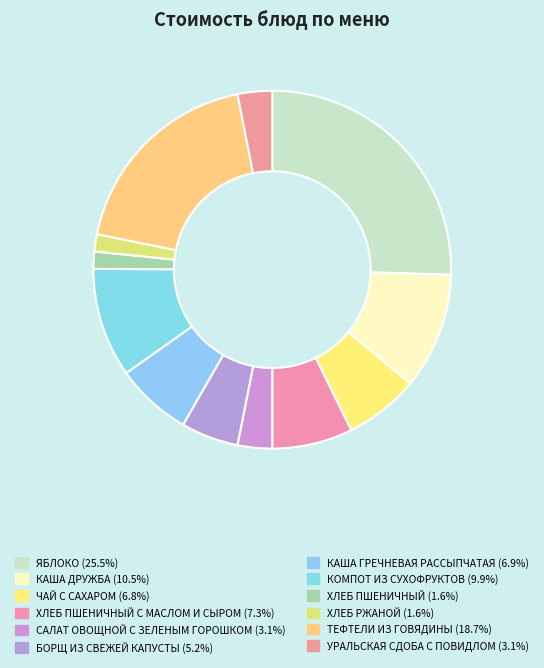

How many slices are in this pie chart?

12